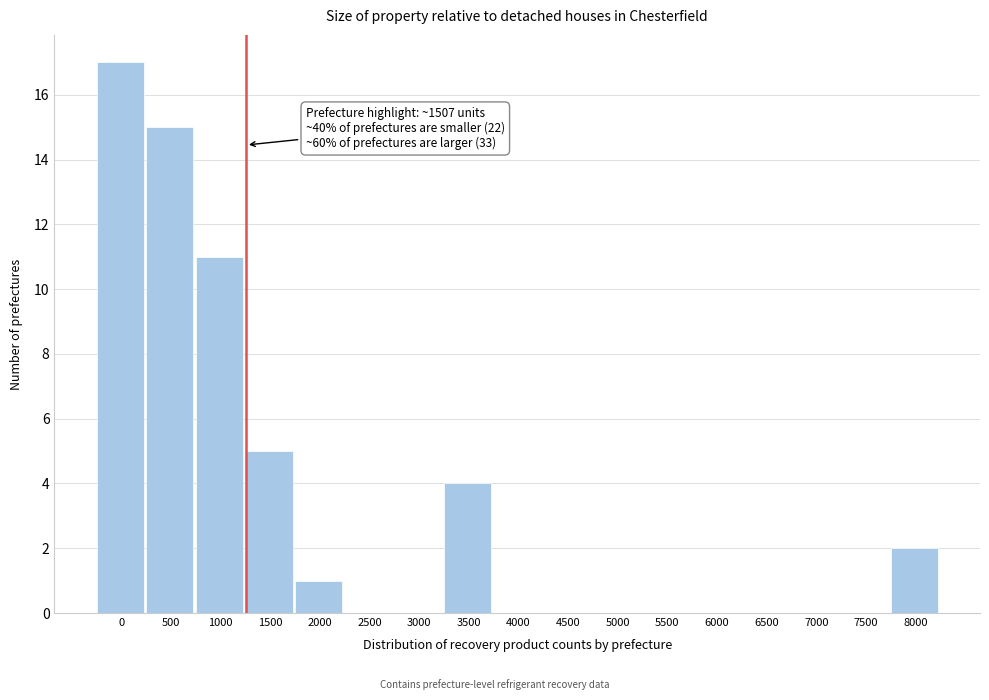

Reading right to left, what are all the values shown in this chart?

8000=2	7500=0	7000=0	6500=0	6000=0	5500=0	5000=0	4500=0	4000=0	3500=4	3000=0	2500=0	2000=1	1500=5	1000=11	500=15	0=17